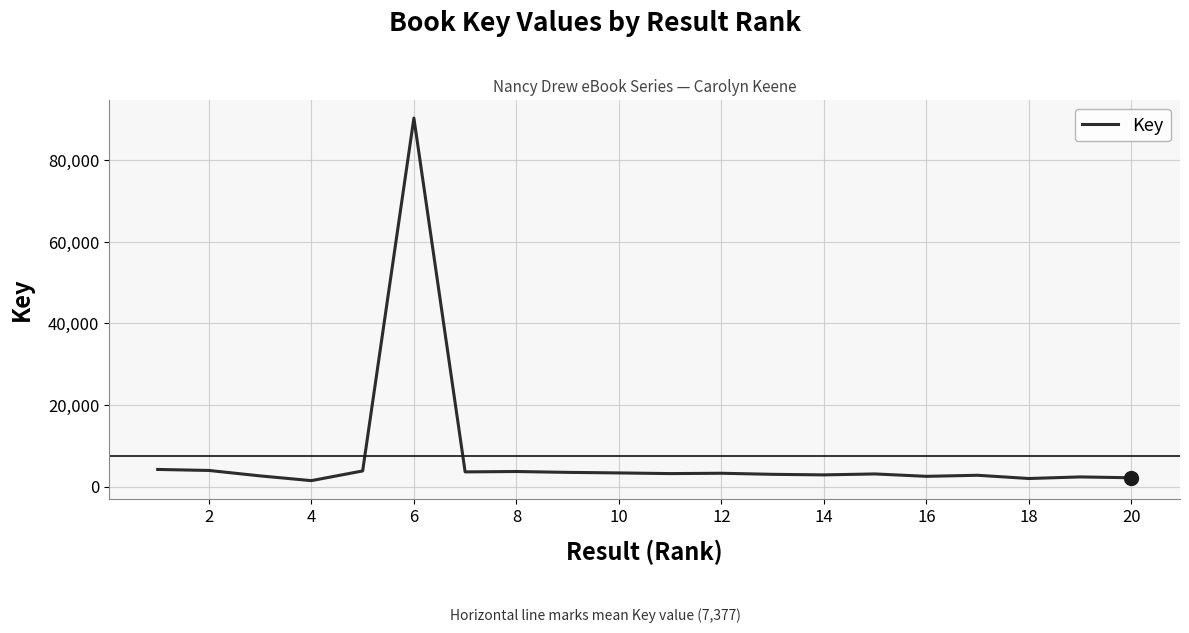

What is the difference between the maximum and minimum values?

88949